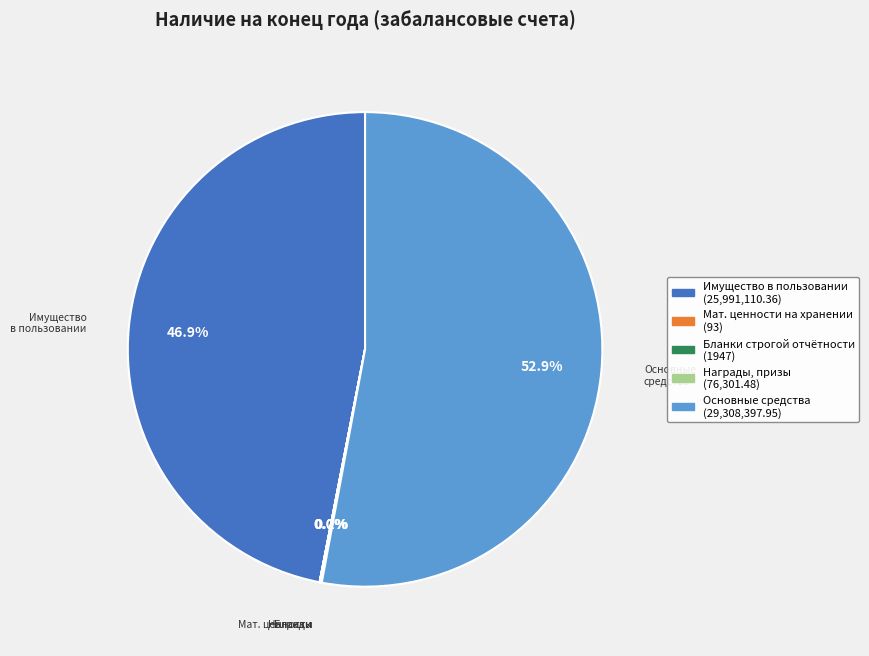

What portion of the pie excludes Имущество в пользовании (25,991,110.36)?

53.1%